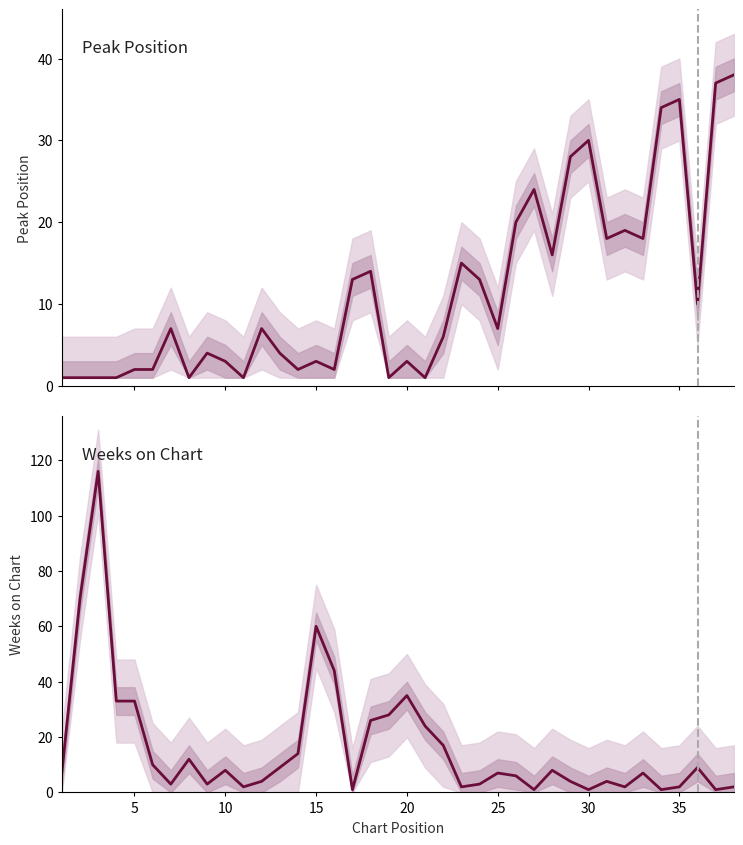

What is the minimum value shown in the chart?

1